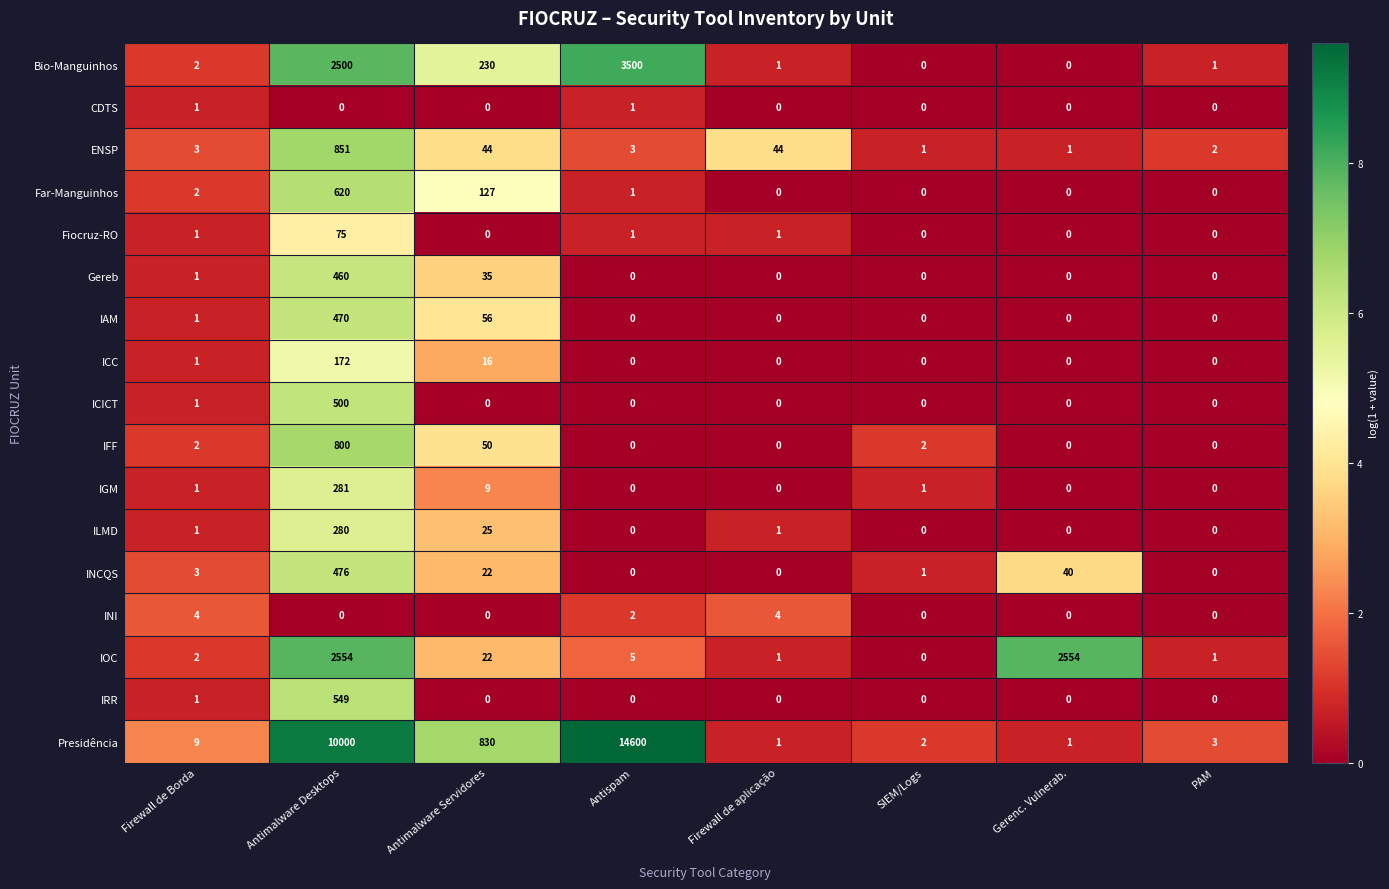

List the series in order of their peak value, lowest first.

CDTS, INI, Fiocruz-RO, ICC, ILMD, IGM, Gereb, IAM, INCQS, ICICT, IRR, Far-Manguinhos, IFF, ENSP, IOC, Bio-Manguinhos, Presidência